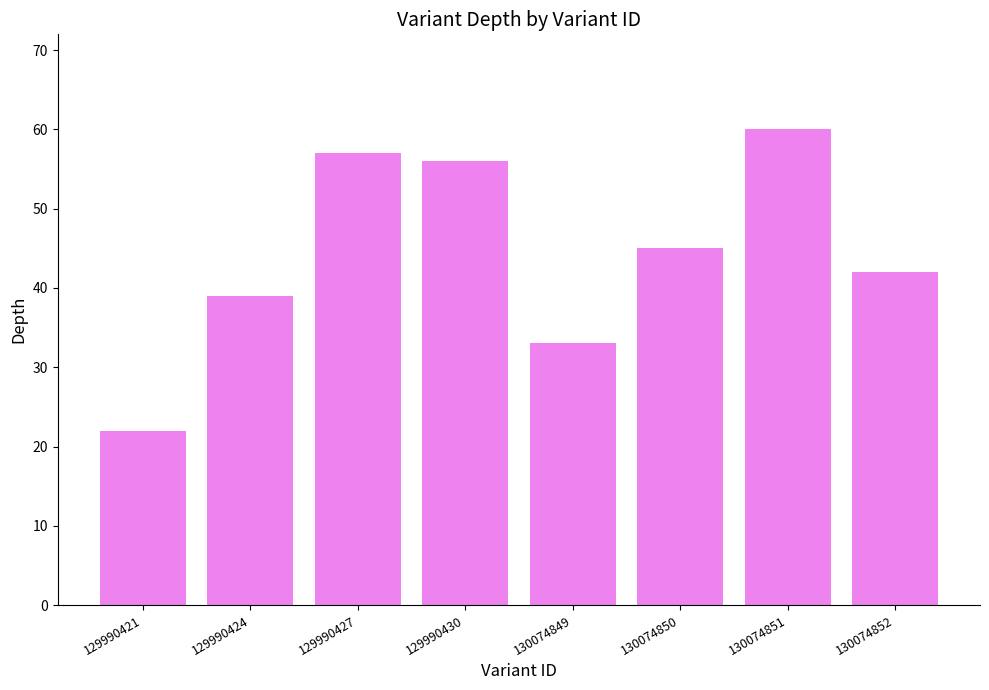

What is the difference between the maximum and second lowest values?

27